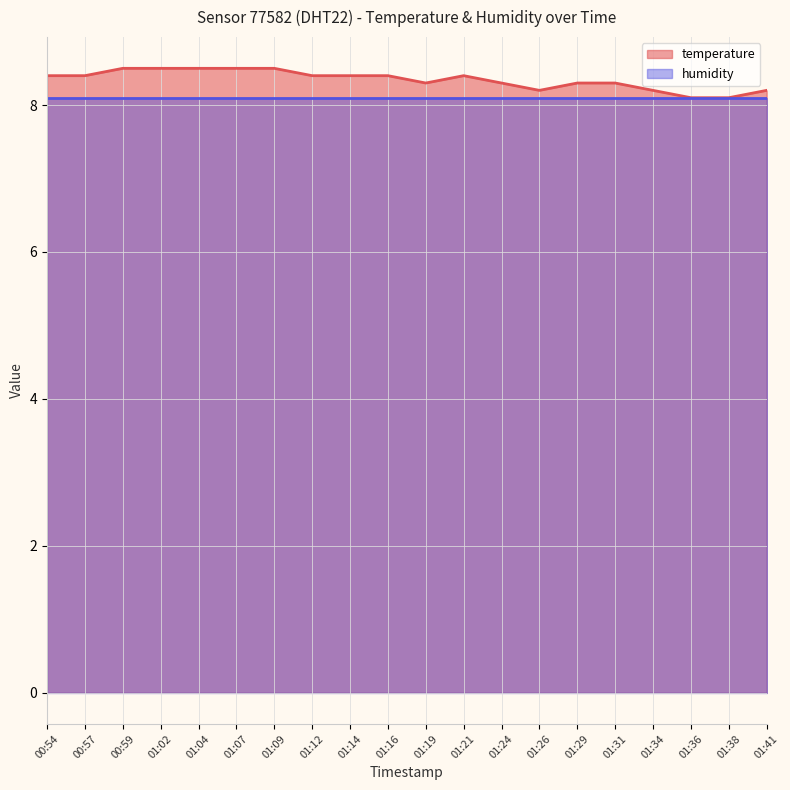

Count the values in the range 8 to 9.

20